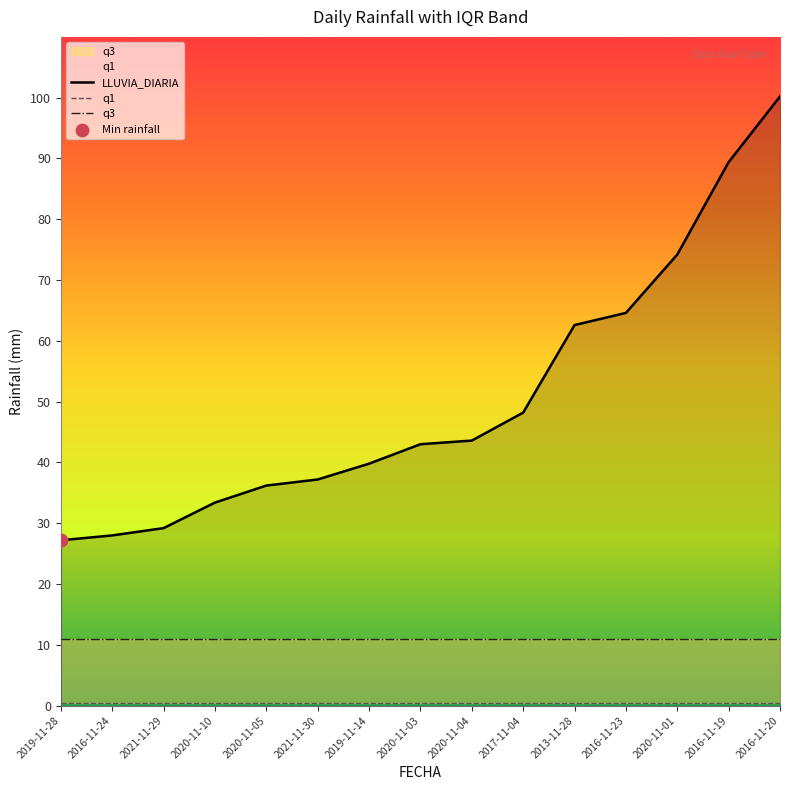

The value of LLUVIA_DIARIA at 2019-11-14 is 27.0. True or false?

False